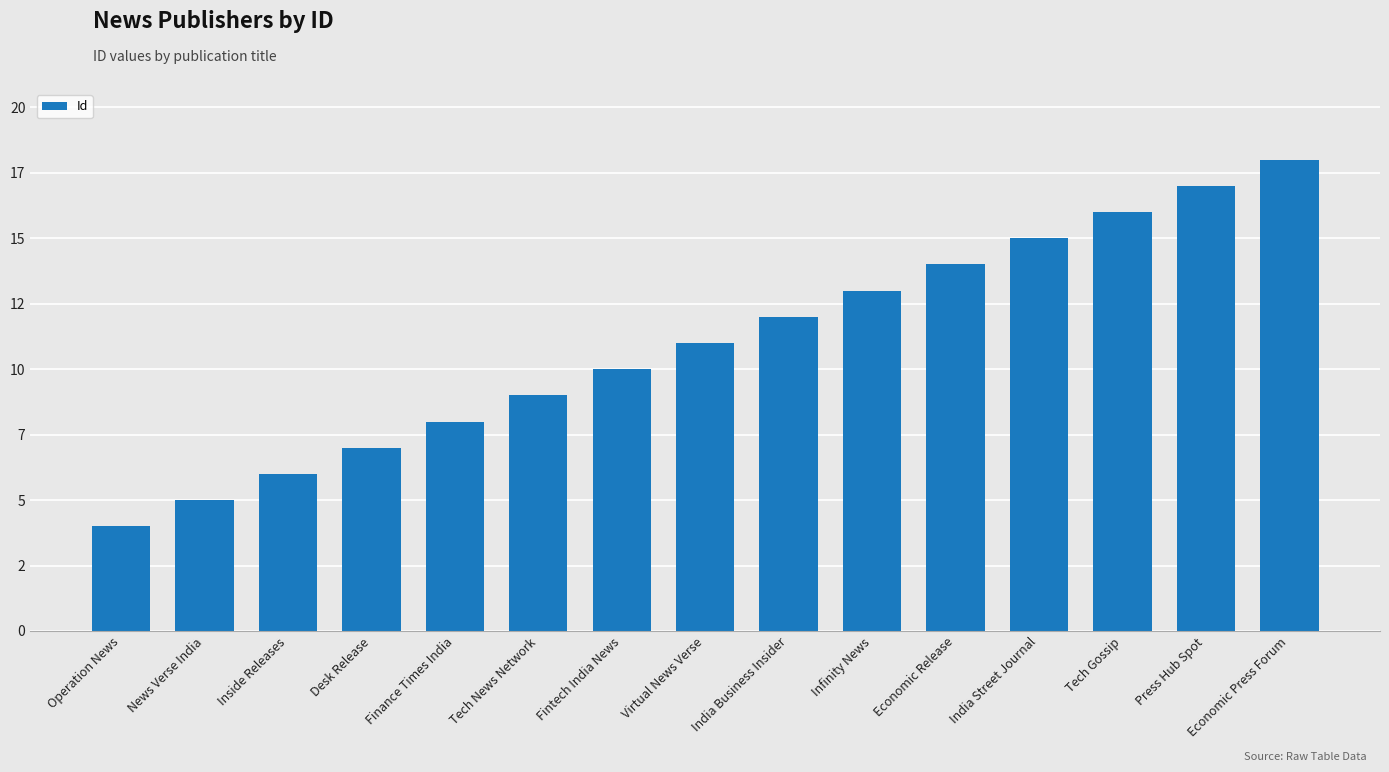

Does the chart contain any negative values?

No